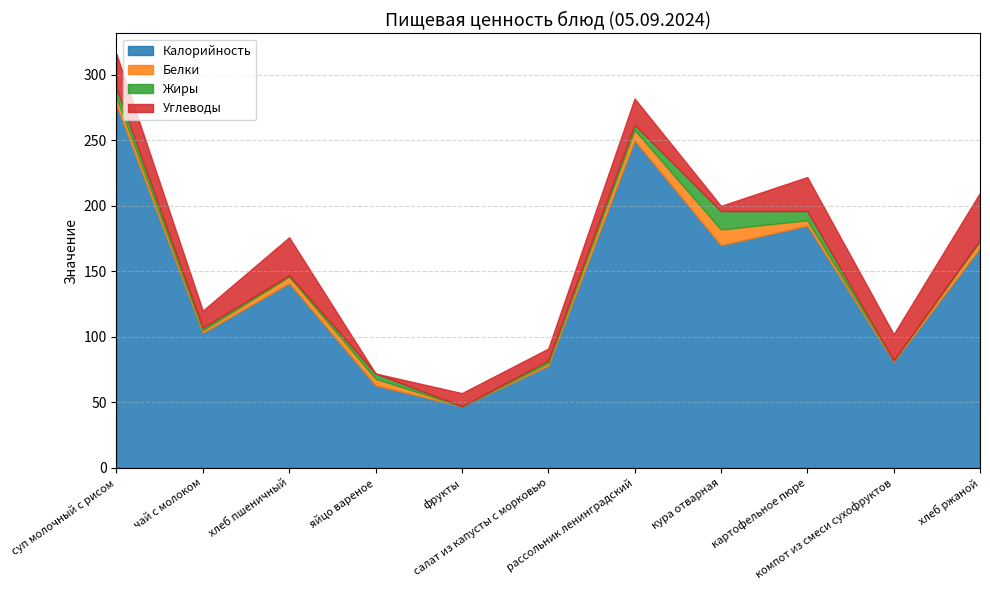

What is the difference between the maximum and second lowest values in the Белки series?

11